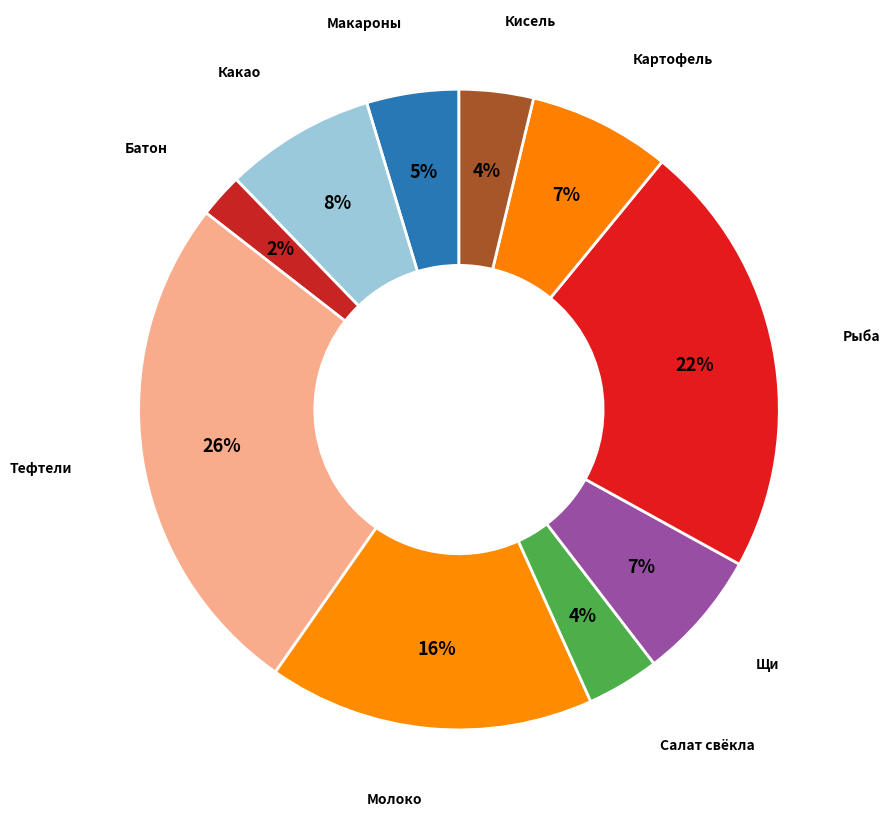

Count the number of slices in the pie.

10